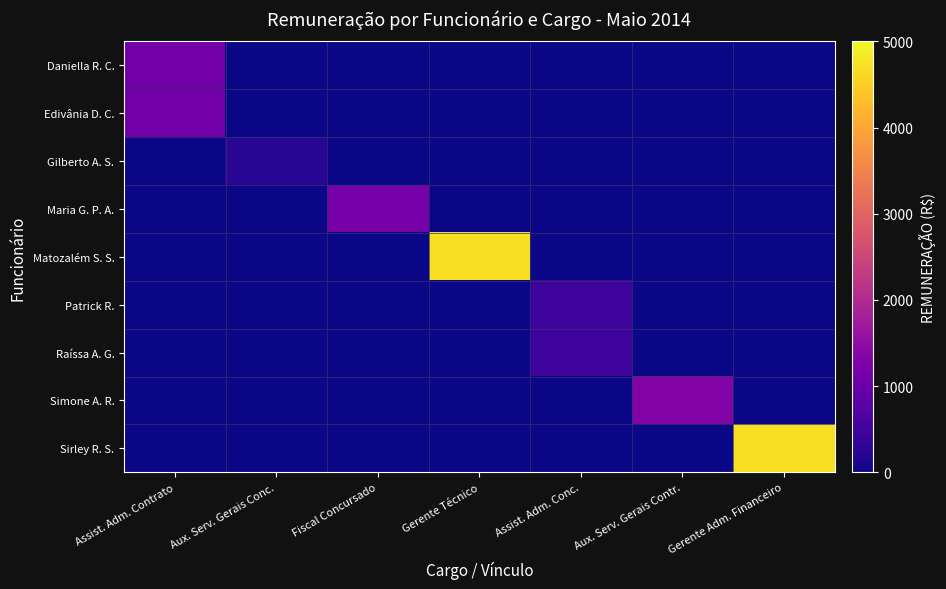

Between Assist. Adm. Conc. and Gerente Adm. Financeiro, which series saw the biggest shift?

Sirley R. S.